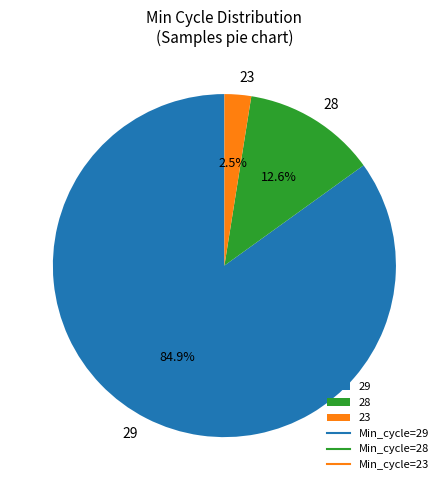

How many segments does this pie chart have?

3